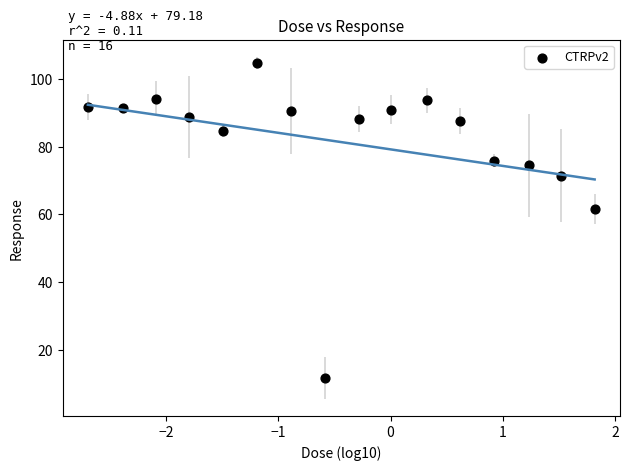

What Y value in the scatter plot is closest to 58?

61.6